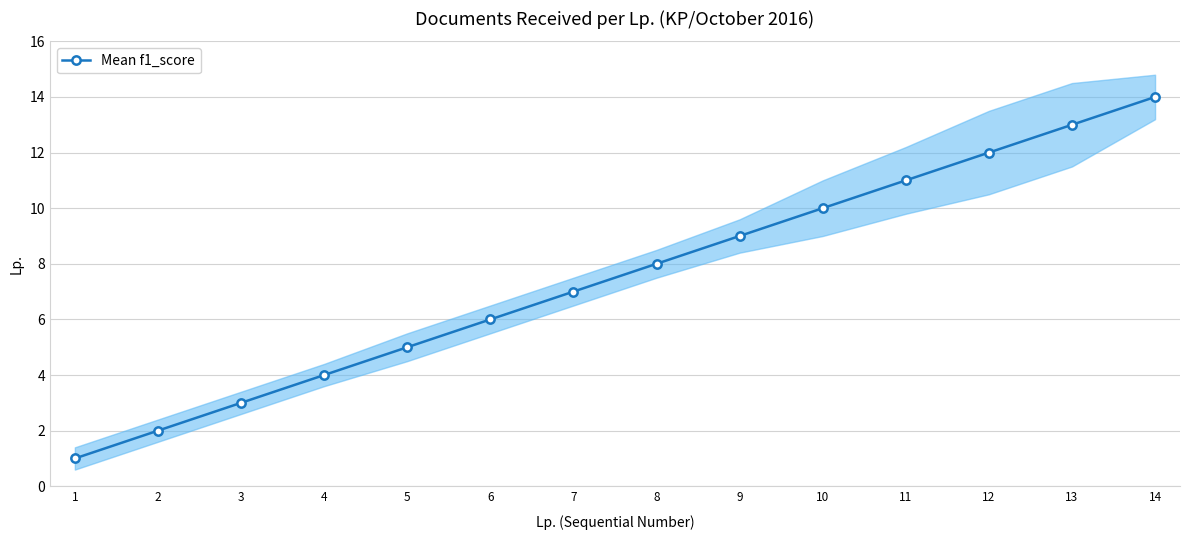

What is the value of the 11th point from the left?

11